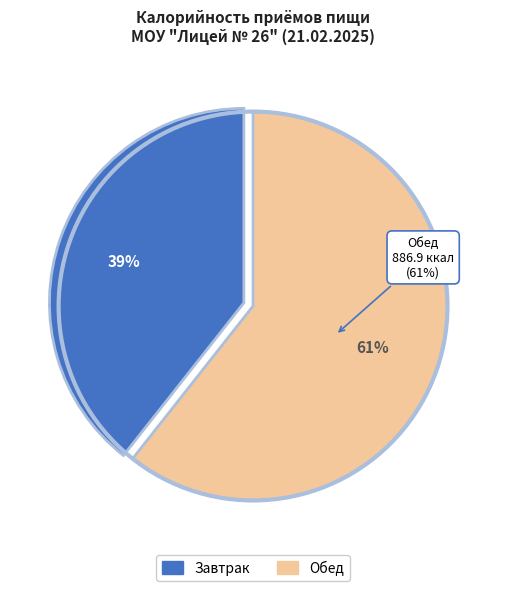

What percentage do Завтрак and Обед together represent?

100.0%